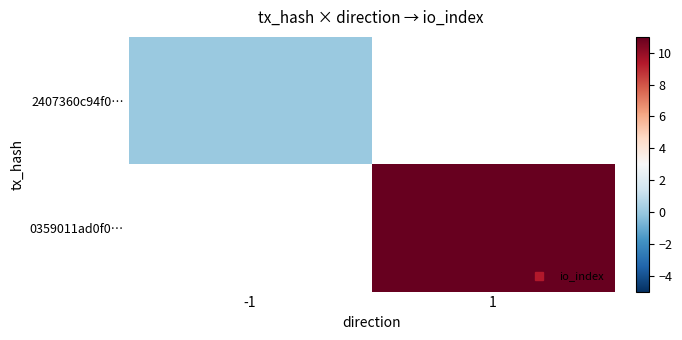

Is the value of 0359011ad0f0… at 1 greater than the value of 2407360c94f0… at 1?

No